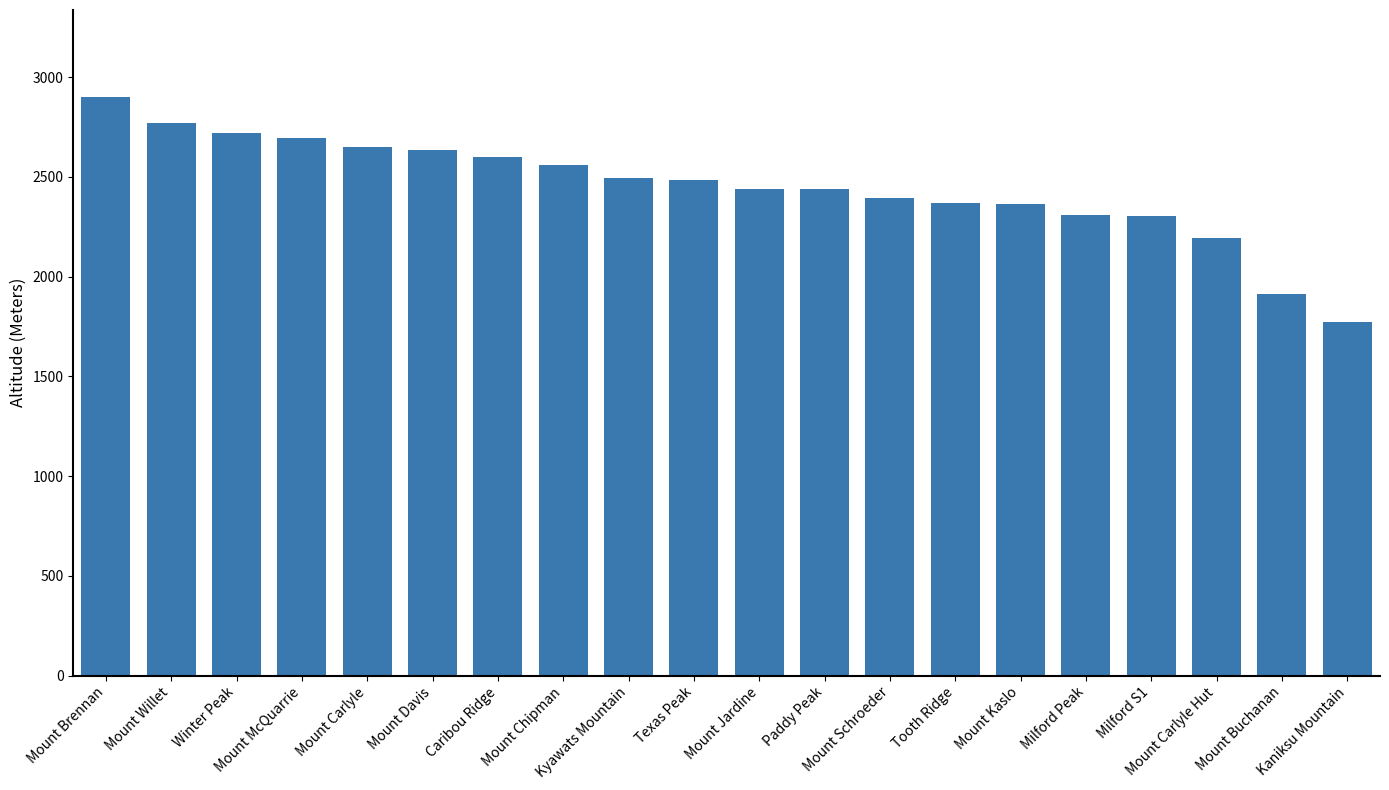

Are the bars horizontal?

No